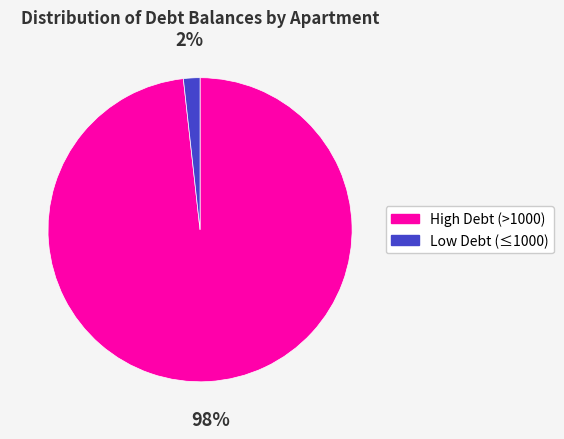

Does any single category account for the majority?

Yes